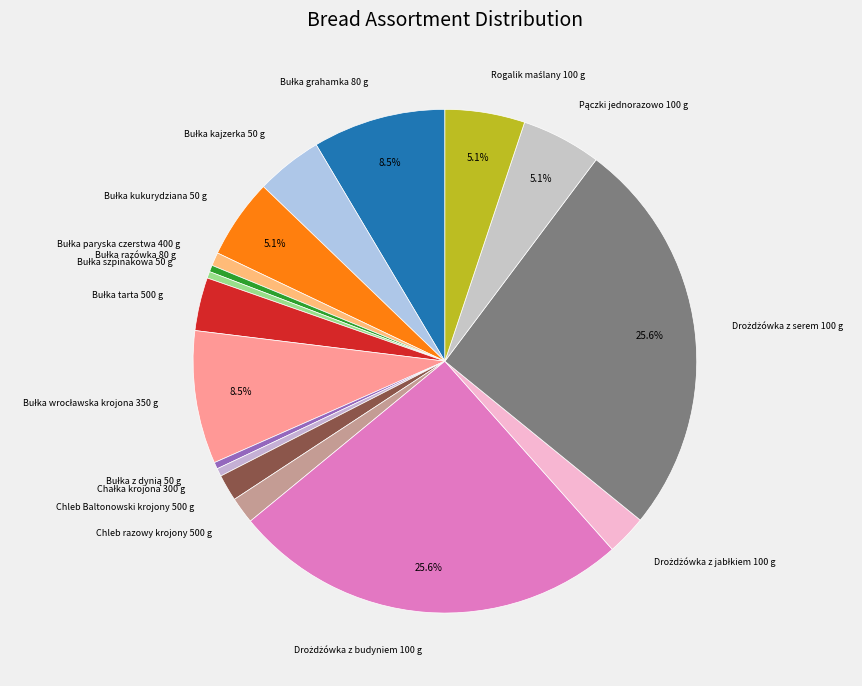

Is Chleb Baltonowski krojony 500 g the majority of the pie?

No